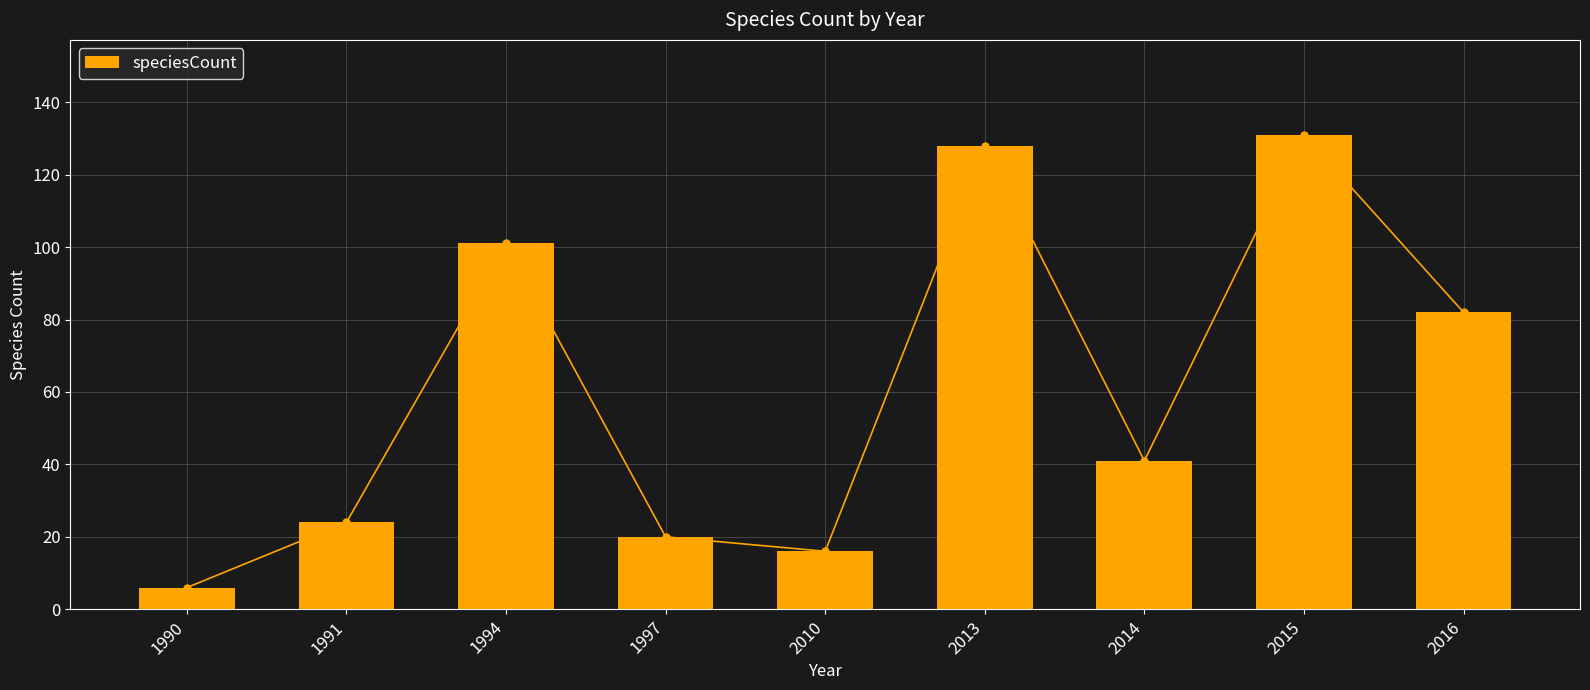

List the labels in order of value, largest first.

2015, 2013, 1994, 2016, 2014, 1991, 1997, 2010, 1990